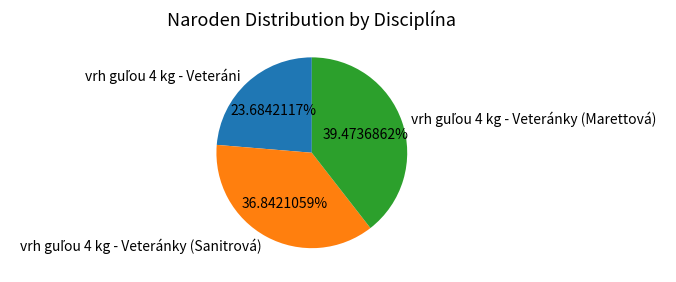

Is there a majority slice in this chart?

No